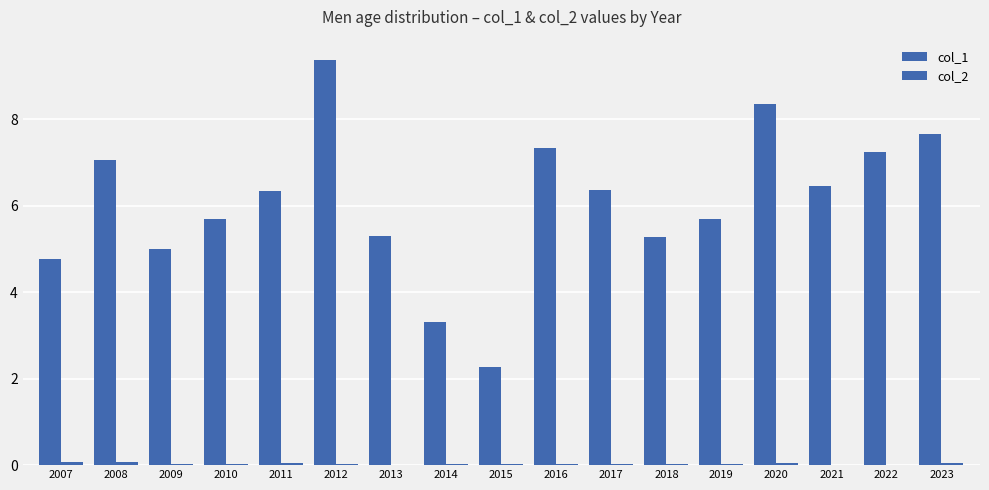

What is the difference between the maximum and minimum values in the col_1 series?

7.1